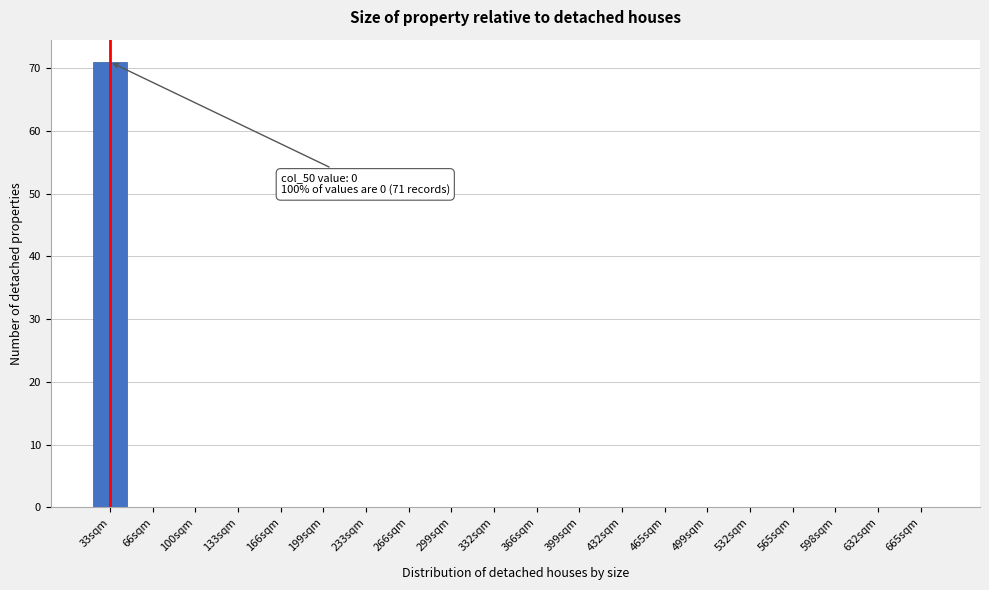

Reading left to right, transcribe all the data shown in this chart.

33sqm=71	66sqm=0	100sqm=0	133sqm=0	166sqm=0	199sqm=0	233sqm=0	266sqm=0	299sqm=0	332sqm=0	366sqm=0	399sqm=0	432sqm=0	465sqm=0	499sqm=0	532sqm=0	565sqm=0	598sqm=0	632sqm=0	665sqm=0